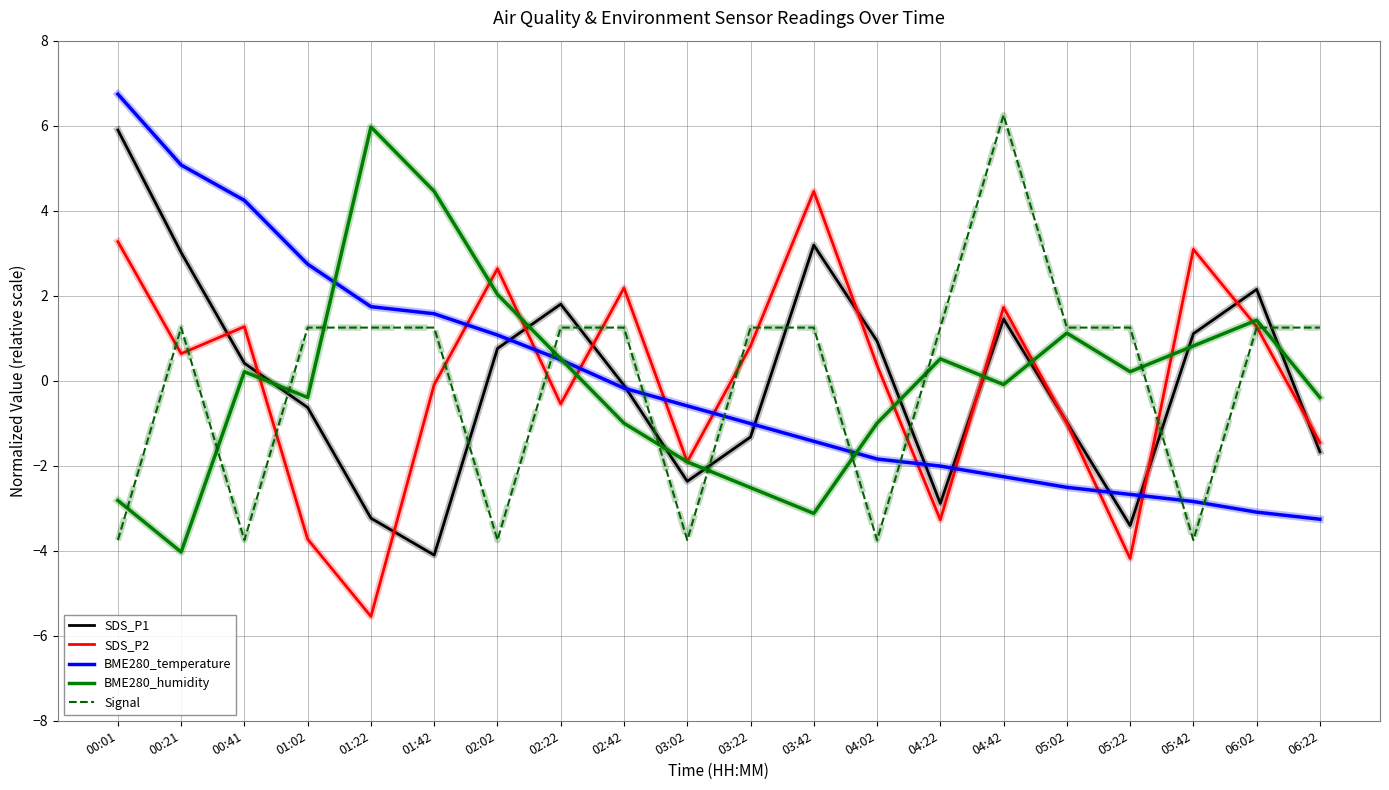

In SDS_P1, how many points are higher than both neighbors (excluding endpoints)?

4